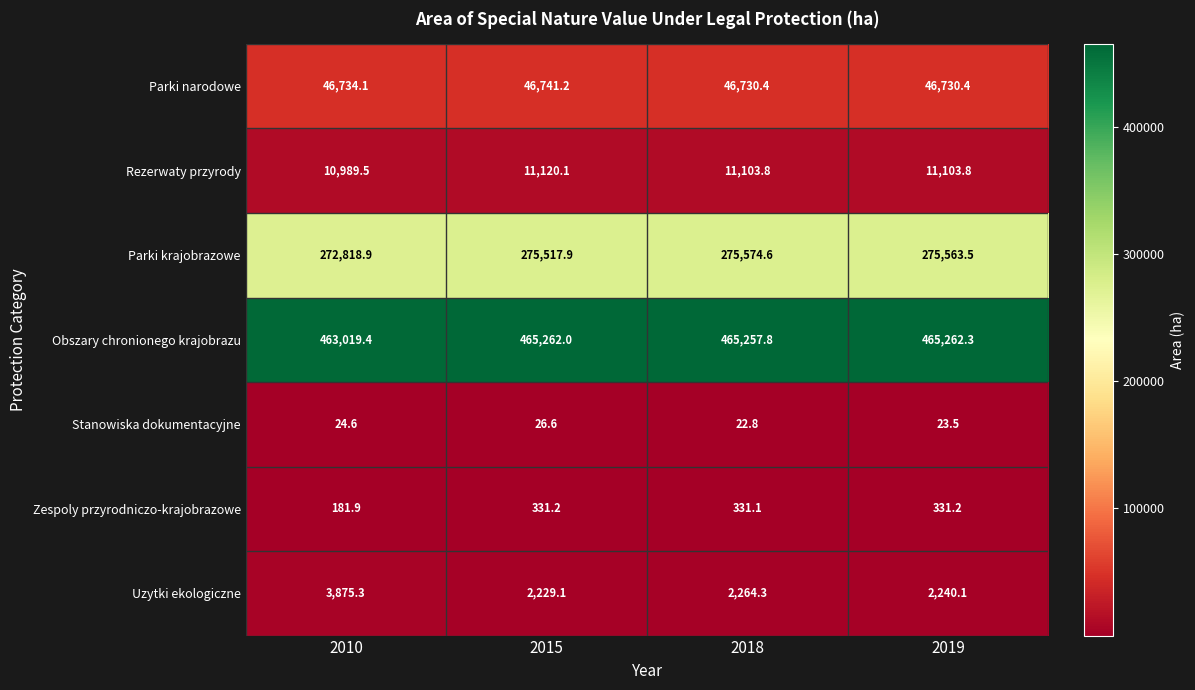

True or false: Uzytki ekologiczne has a value of 2229.1 at 2015.

True